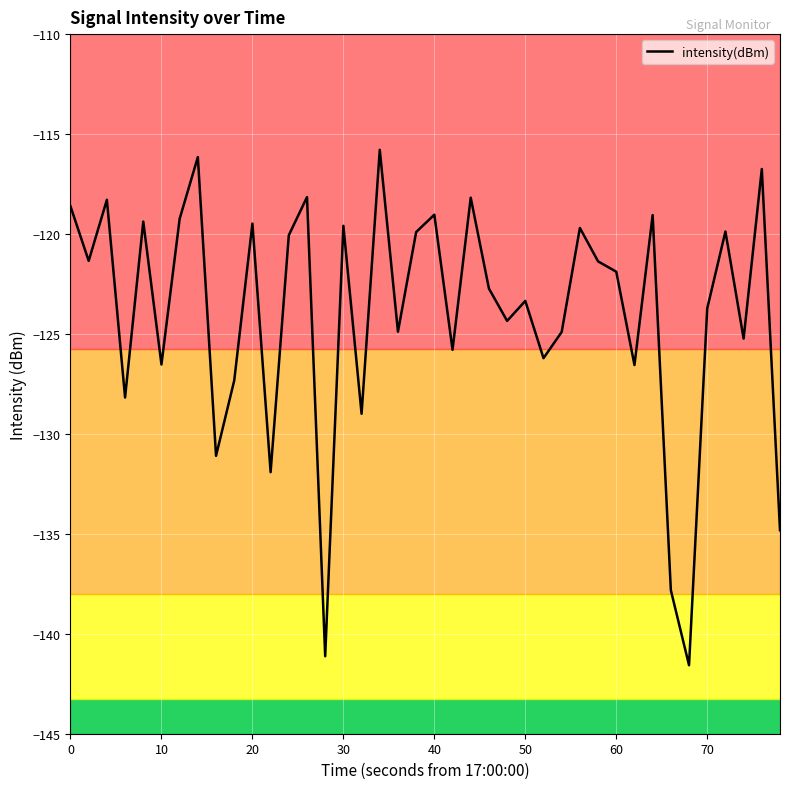

What is the greatest value displayed?

-115.8